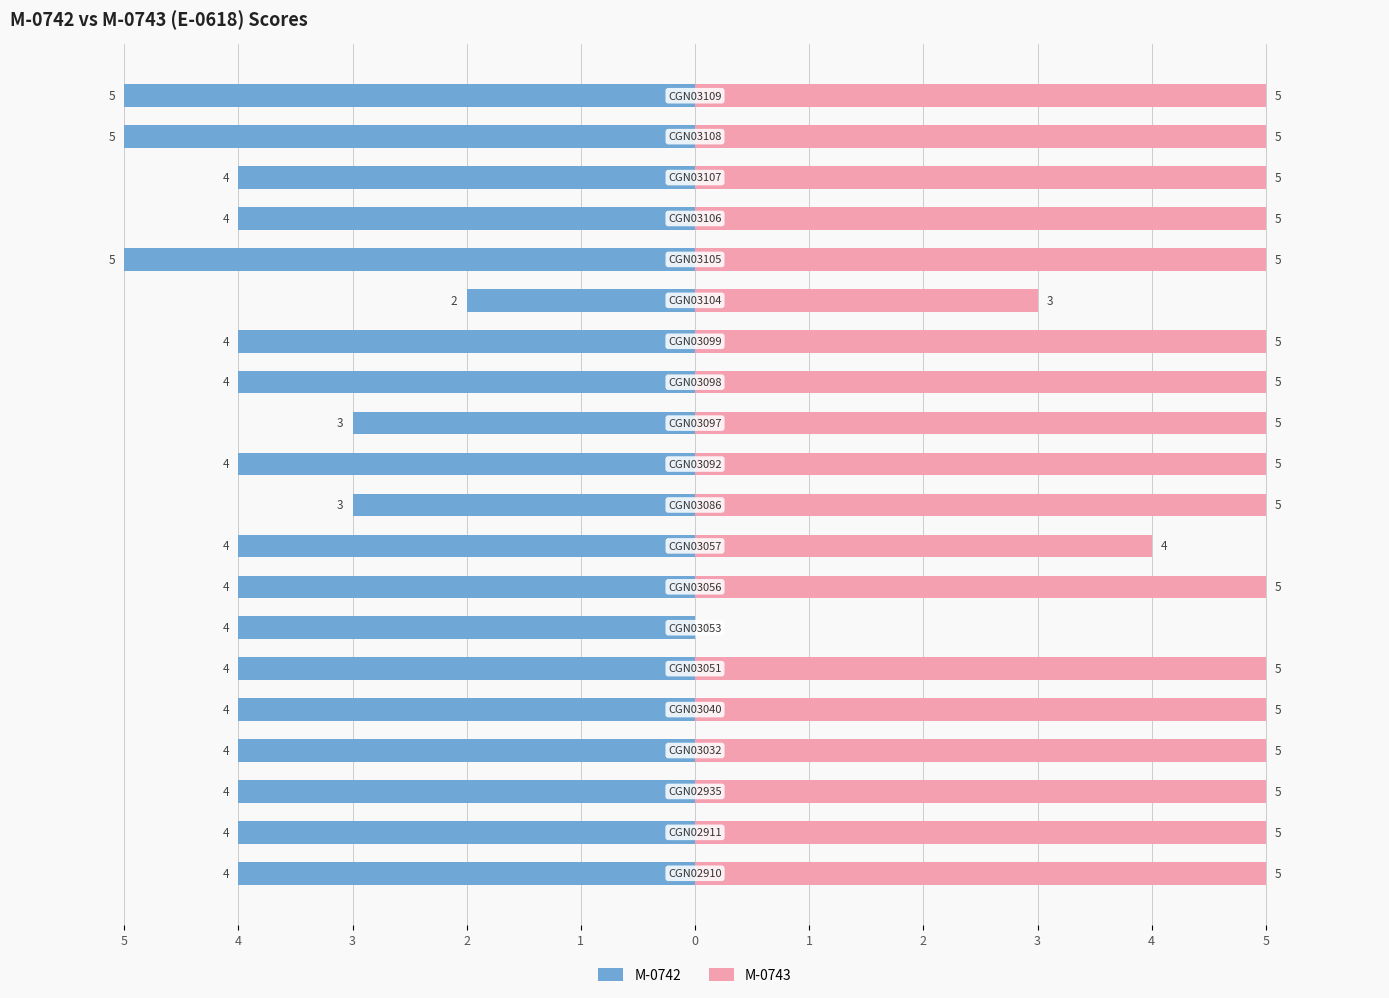

Which series has the largest total across all categories?

M-0743